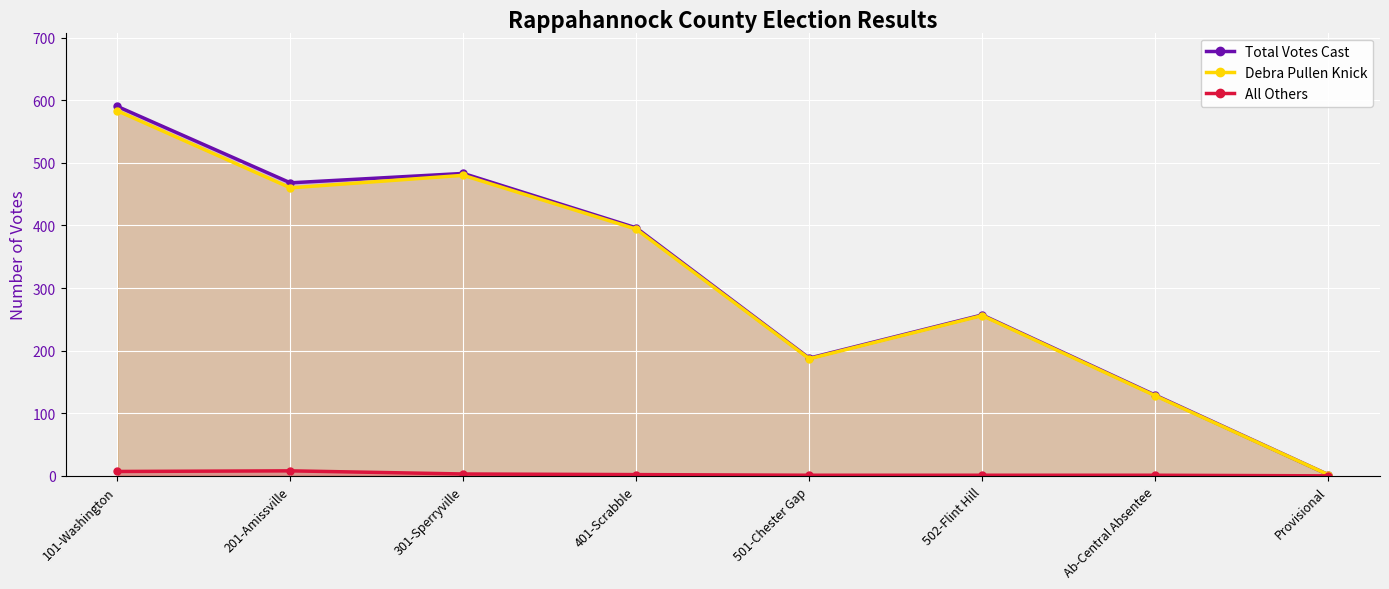

Reading right to left, what are all the values shown in this chart?

Total Votes Cast: 2	129	257	188	396	483	468	590
Debra Pullen Knick: 2	128	256	187	394	480	460	583
All Others: 0	1	1	1	2	3	8	7